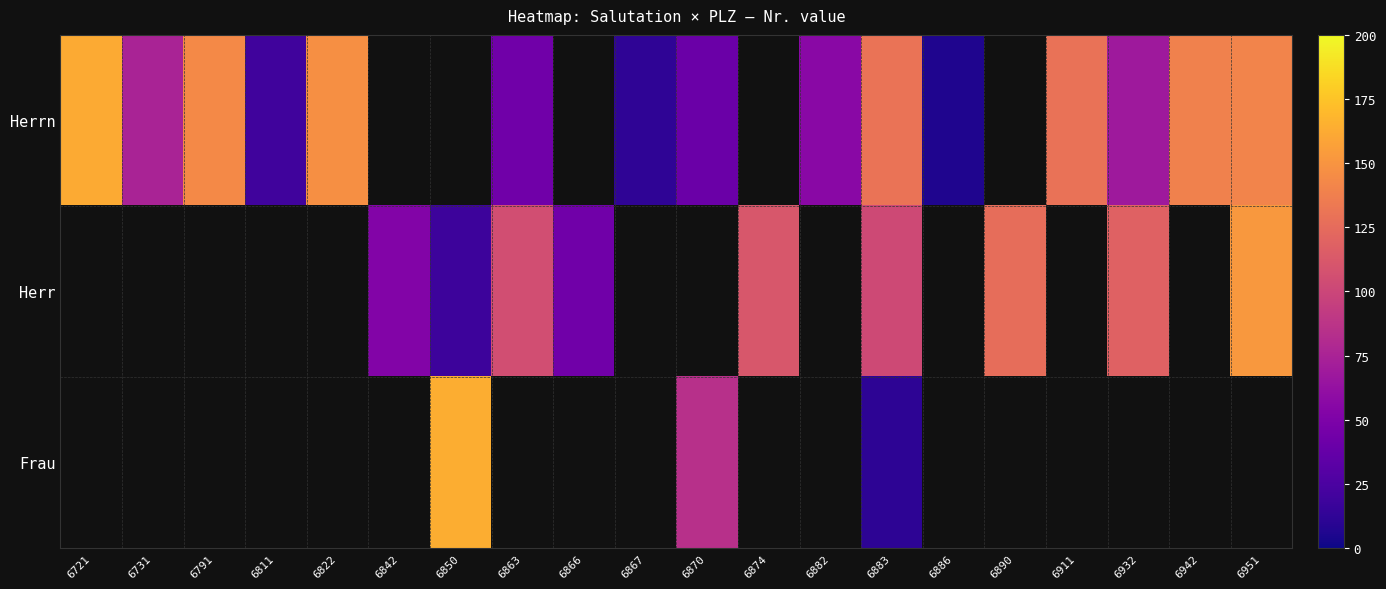

The value of Herr at 6863 is 139.3. True or false?

False